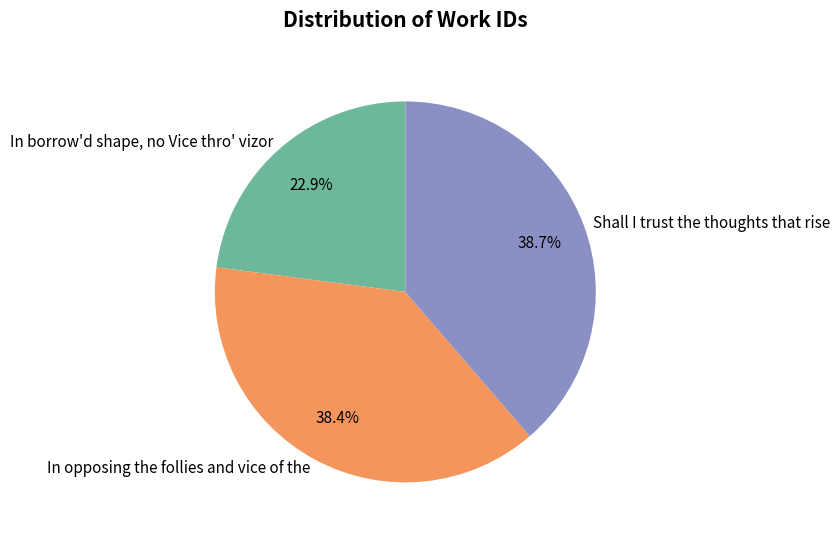

How much of the chart is everything except In opposing the follies and vice of the?

61.6%